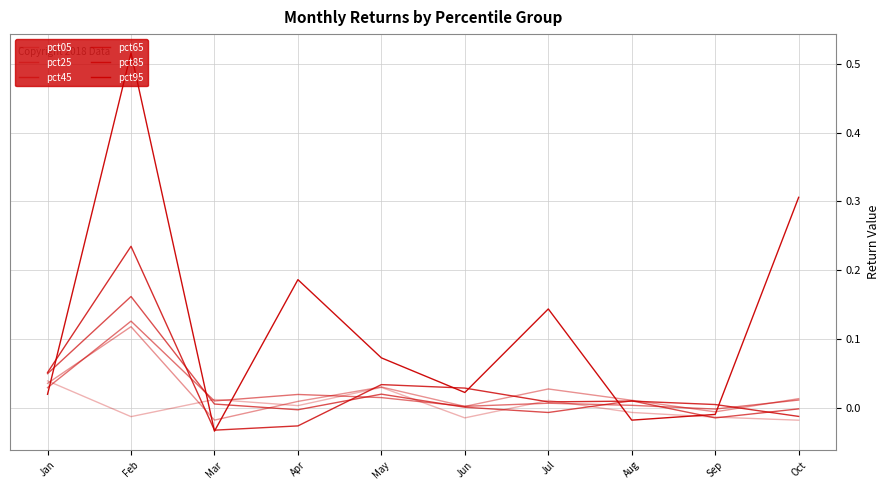

How many categories are shown in the chart?

10